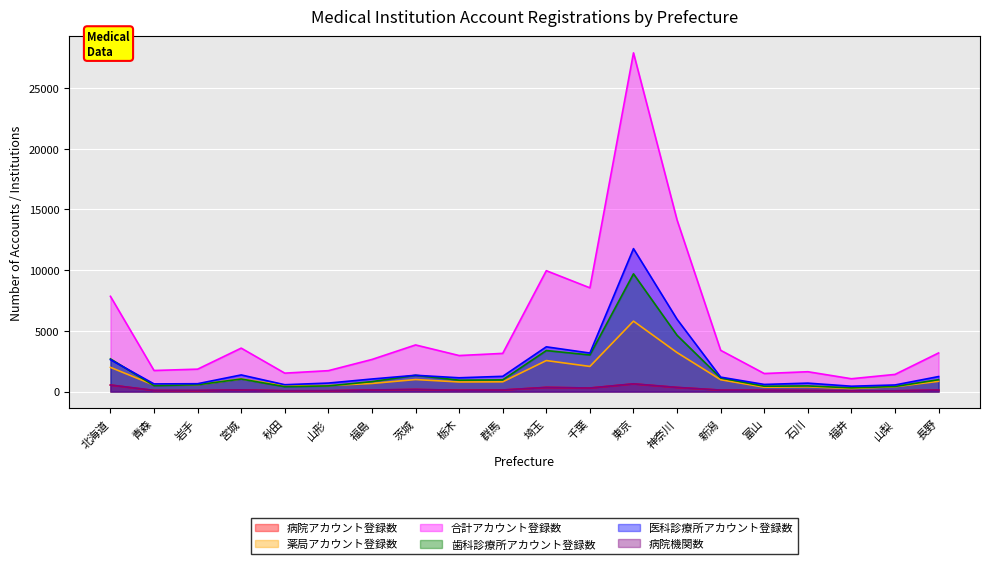

In 薬局アカウント登録数, how many points are higher than both neighbors (excluding endpoints)?

5